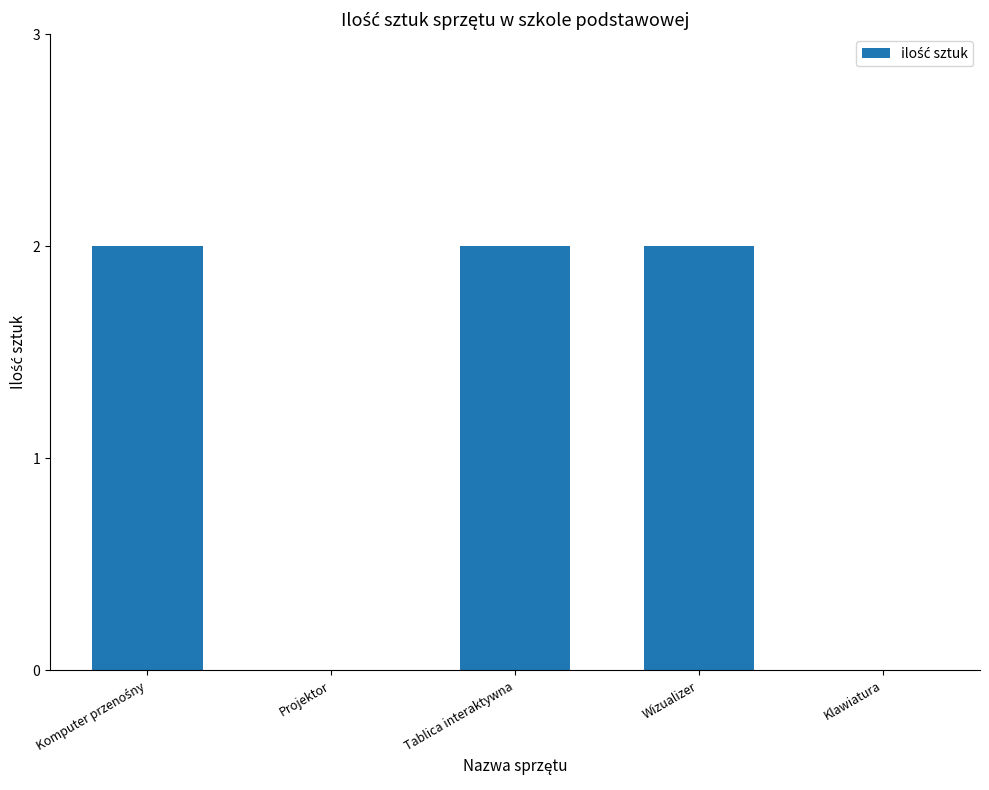

What is the sum of all values?

6